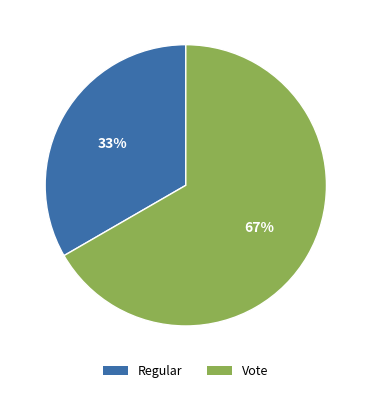

To the nearest percent, what is the combined percentage of Vote and Regular?

100%